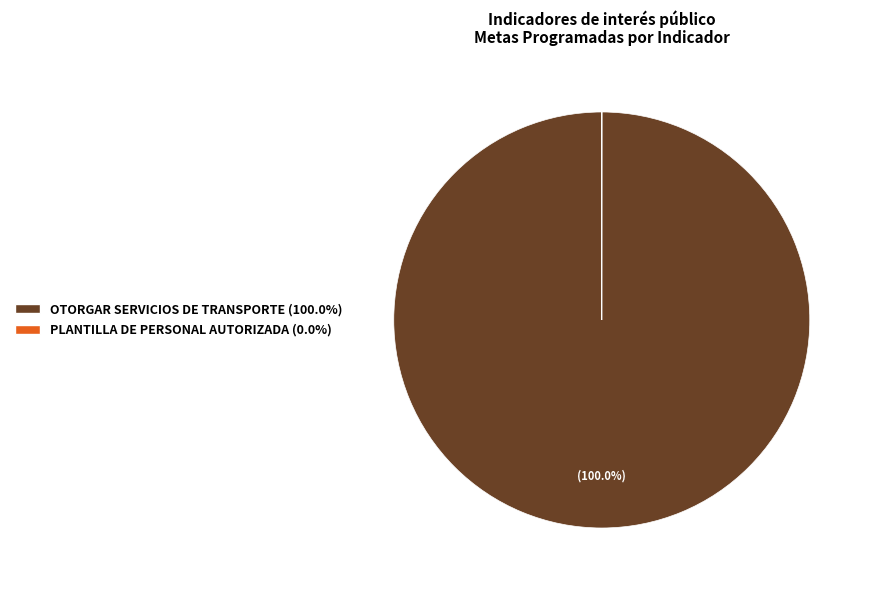

Is there a majority slice in this chart?

Yes